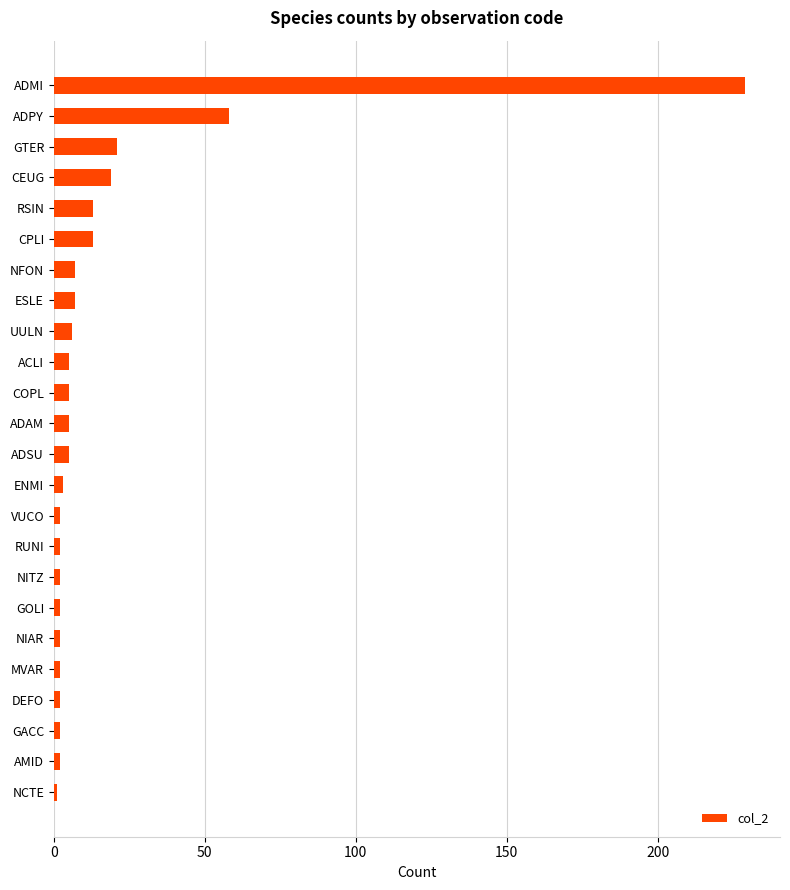

What is the average value?

17